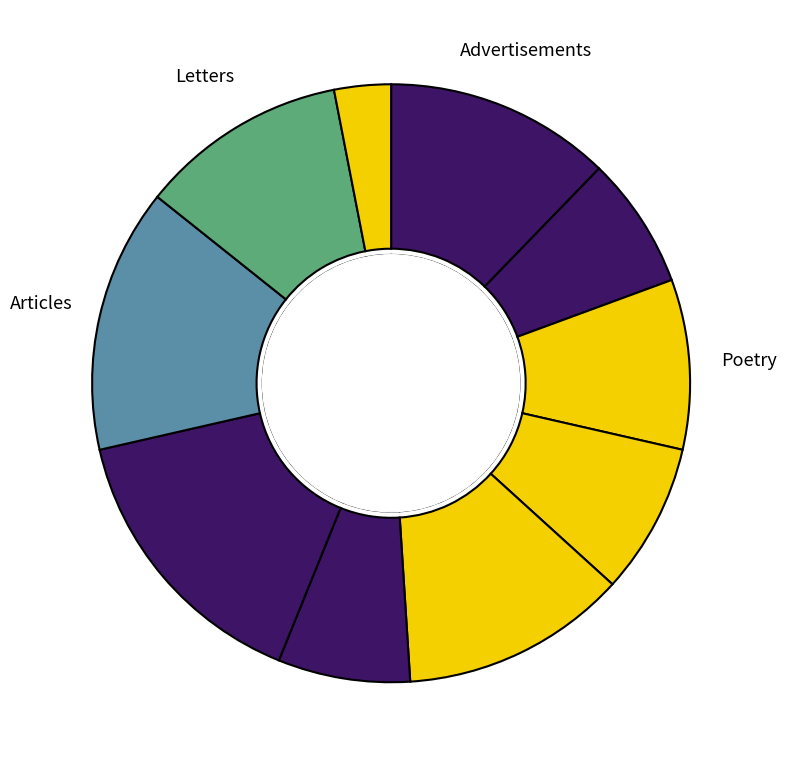

Count the number of slices in the pie.

10